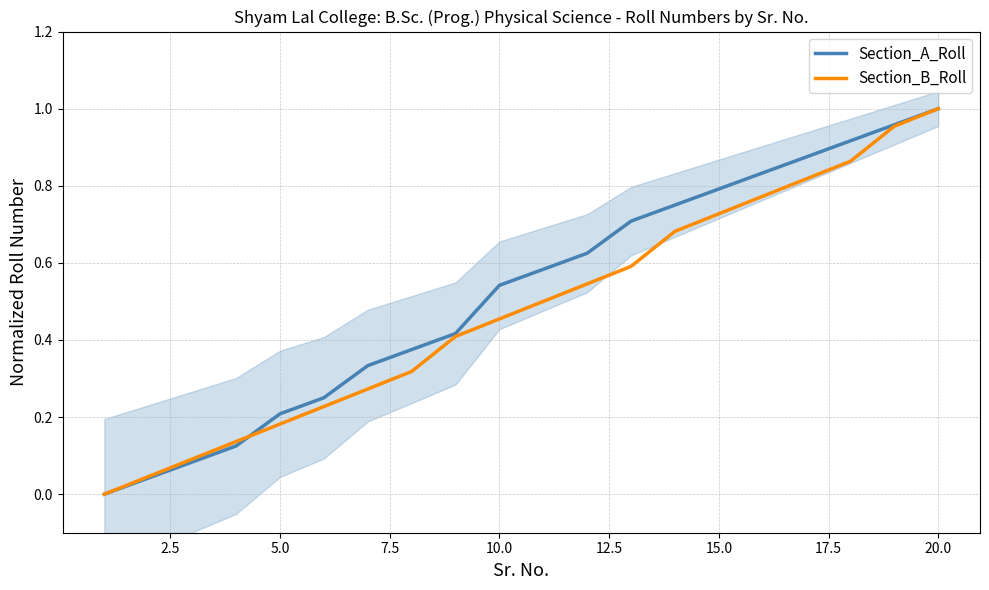

At which label does Section_A_Roll reach its peak?

20.0